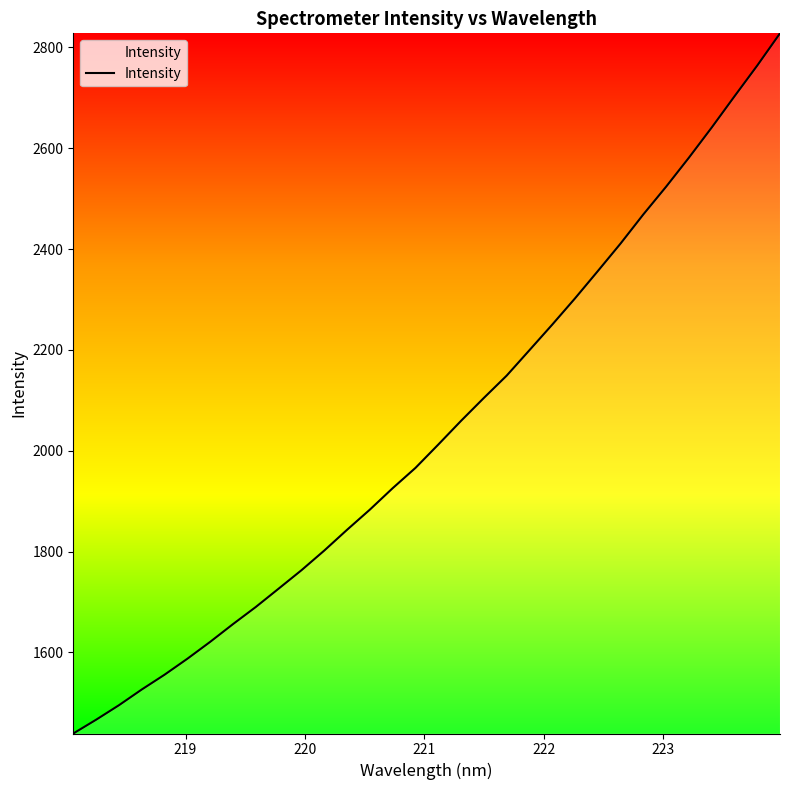

What is the maximum value shown in the chart?

2827.9